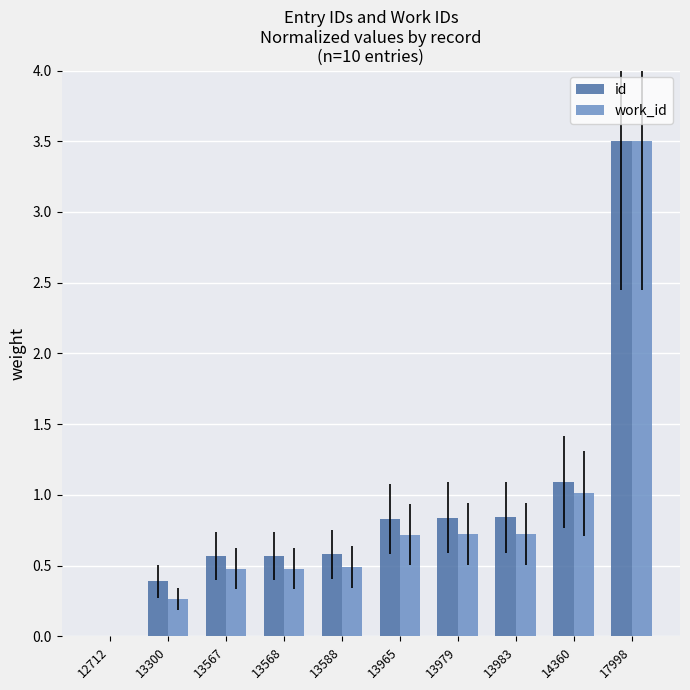

Are the bars horizontal?

No